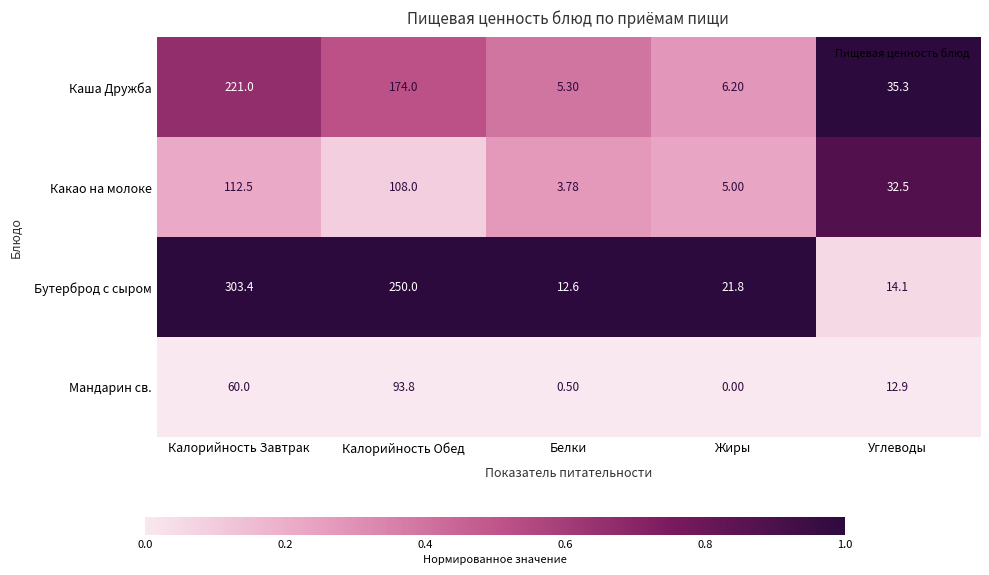

What is the difference between the highest and lowest values at Углеводы?

22.4